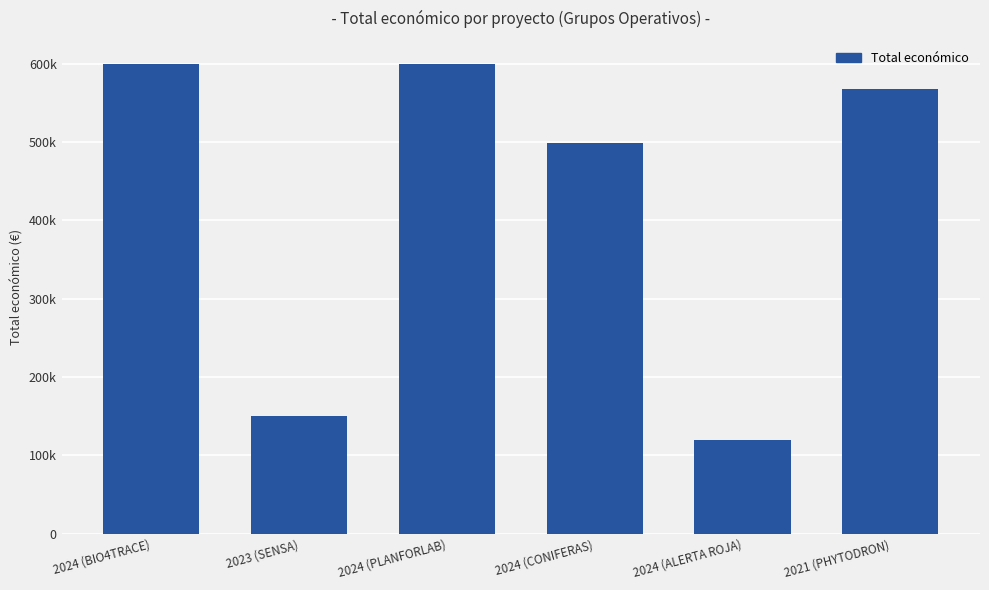

List the labels in order of value, largest first.

2024 (BIO4TRACE), 2024 (PLANFORLAB), 2021 (PHYTODRON), 2024 (CONIFERAS), 2023 (SENSA), 2024 (ALERTA ROJA)